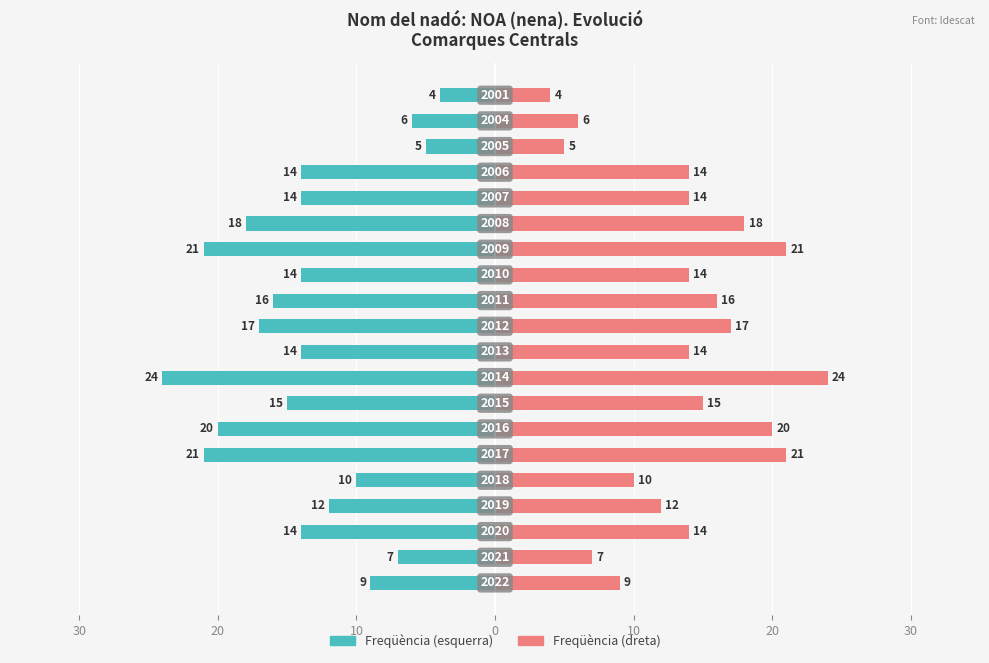

What is the difference between the second highest and second lowest values in the Freqüència (dreta) series?

16